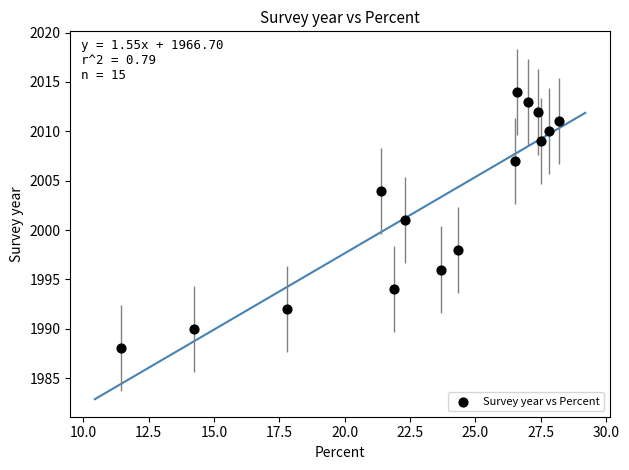

What is the range of Y values (max minus min)?

26